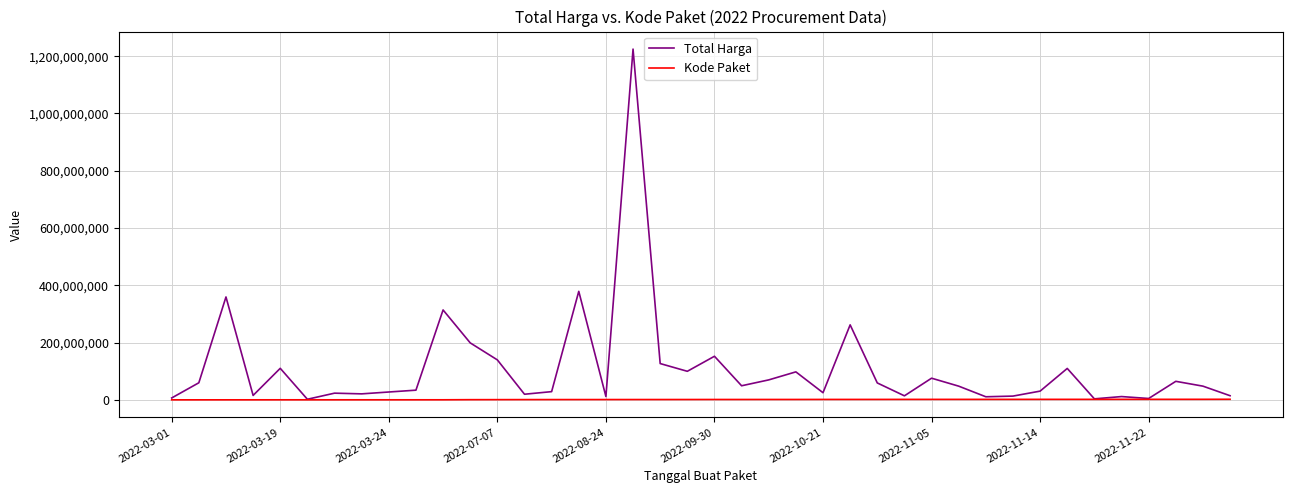

List the series in order of their overall mean, highest first.

Total Harga, Kode Paket